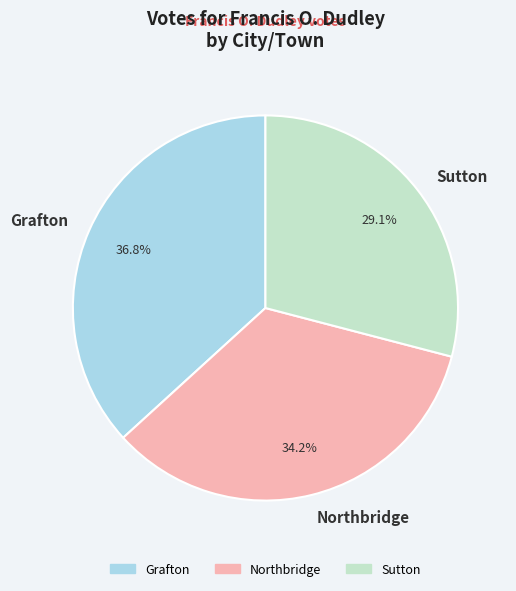

What is the smallest slice in the pie chart?

Sutton